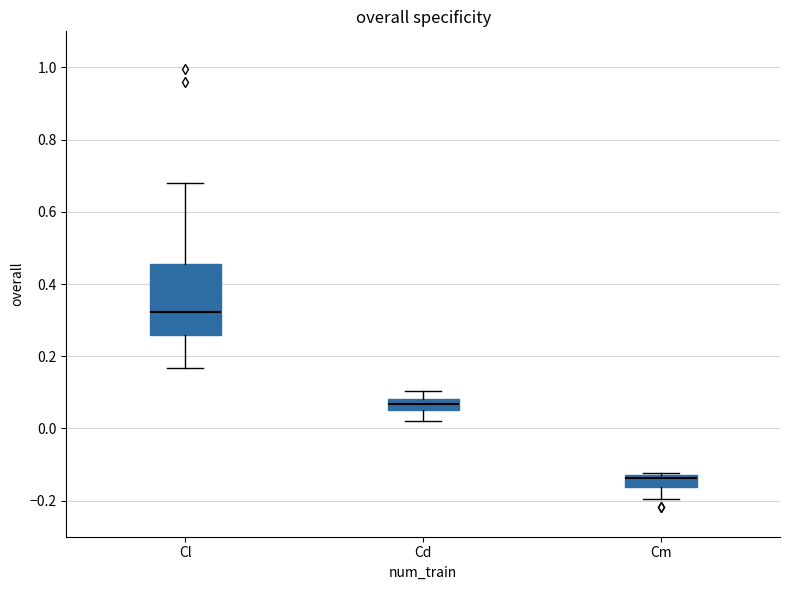

Which box is the tallest, from its lower edge to its upper edge?

Cl